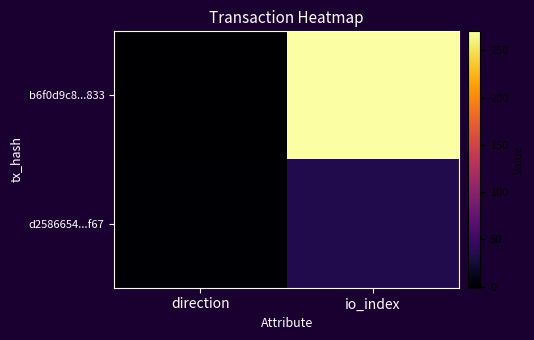

Rank the series at direction from highest to lowest value.

d2586654...f67, b6f0d9c8...833